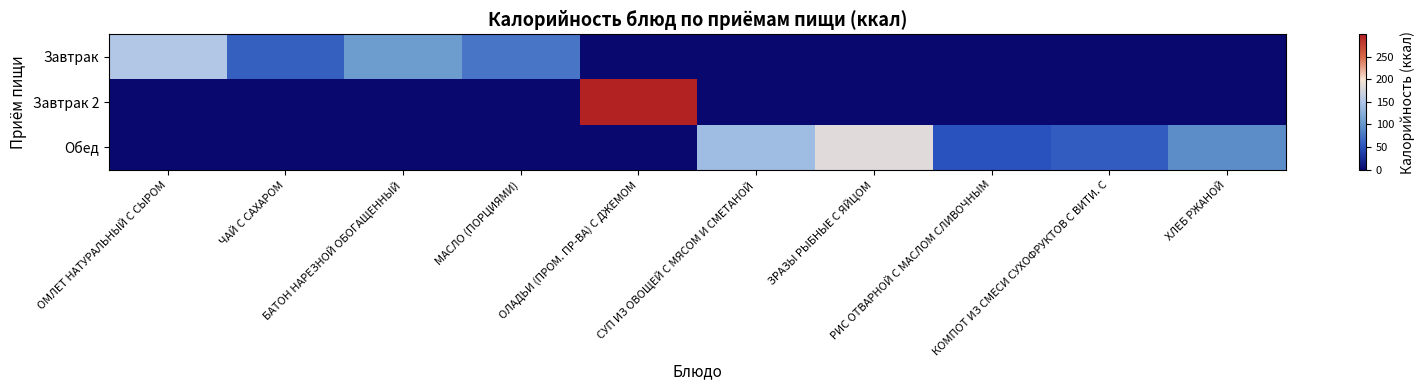

Reading left to right, transcribe all the data shown in this chart.

Завтрак: ОМЛЕТ НАТУРАЛЬНЫЙ С СЫРОМ=152	ЧАЙ С САХАРОМ=60	БАТОН НАРЕЗНОЙ ОБОГАЩЕННЫЙ=105	МАСЛО (ПОРЦИЯМИ)=75	ОЛАДЬИ (ПРОМ. ПР-ВА) С ДЖЕМОМ=0	СУП ИЗ ОВОЩЕЙ С МЯСОМ И СМЕТАНОЙ=0	ЗРАЗЫ РЫБНЫЕ С ЯЙЦОМ=0	РИС ОТВАРНОЙ С МАСЛОМ СЛИВОЧНЫМ=0	КОМПОТ ИЗ СМЕСИ СУХОФРУКТОВ С ВИТИ. С=0	ХЛЕБ РЖАНОЙ=0
Завтрак 2: ОМЛЕТ НАТУРАЛЬНЫЙ С СЫРОМ=0	ЧАЙ С САХАРОМ=0	БАТОН НАРЕЗНОЙ ОБОГАЩЕННЫЙ=0	МАСЛО (ПОРЦИЯМИ)=0	ОЛАДЬИ (ПРОМ. ПР-ВА) С ДЖЕМОМ=299	СУП ИЗ ОВОЩЕЙ С МЯСОМ И СМЕТАНОЙ=0	ЗРАЗЫ РЫБНЫЕ С ЯЙЦОМ=0	РИС ОТВАРНОЙ С МАСЛОМ СЛИВОЧНЫМ=0	КОМПОТ ИЗ СМЕСИ СУХОФРУКТОВ С ВИТИ. С=0	ХЛЕБ РЖАНОЙ=0
Обед: ОМЛЕТ НАТУРАЛЬНЫЙ С СЫРОМ=0	ЧАЙ С САХАРОМ=0	БАТОН НАРЕЗНОЙ ОБОГАЩЕННЫЙ=0	МАСЛО (ПОРЦИЯМИ)=0	ОЛАДЬИ (ПРОМ. ПР-ВА) С ДЖЕМОМ=0	СУП ИЗ ОВОЩЕЙ С МЯСОМ И СМЕТАНОЙ=140	ЗРАЗЫ РЫБНЫЕ С ЯЙЦОМ=184	РИС ОТВАРНОЙ С МАСЛОМ СЛИВОЧНЫМ=51	КОМПОТ ИЗ СМЕСИ СУХОФРУКТОВ С ВИТИ. С=58	ХЛЕБ РЖАНОЙ=92